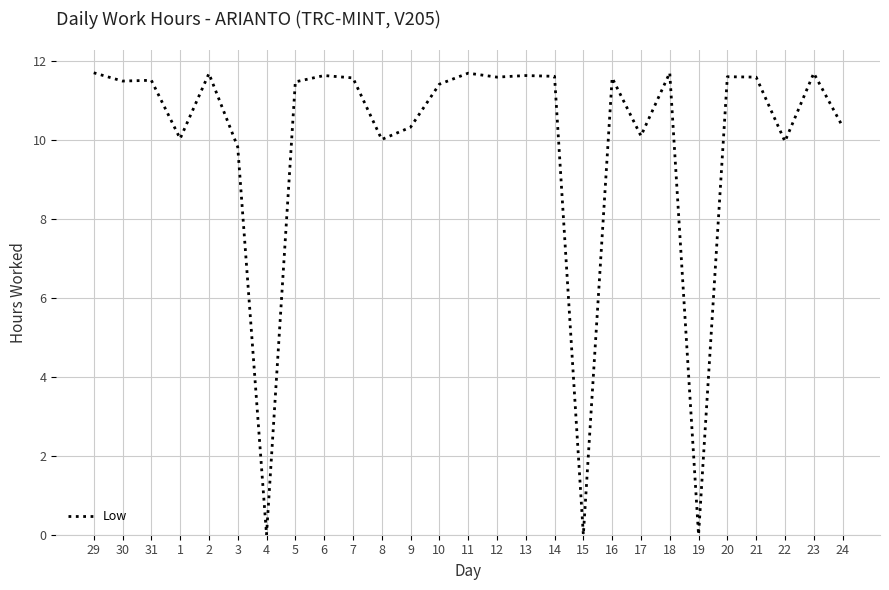

Approximately how many times larger is the value at 3 compared to 8?

1.0